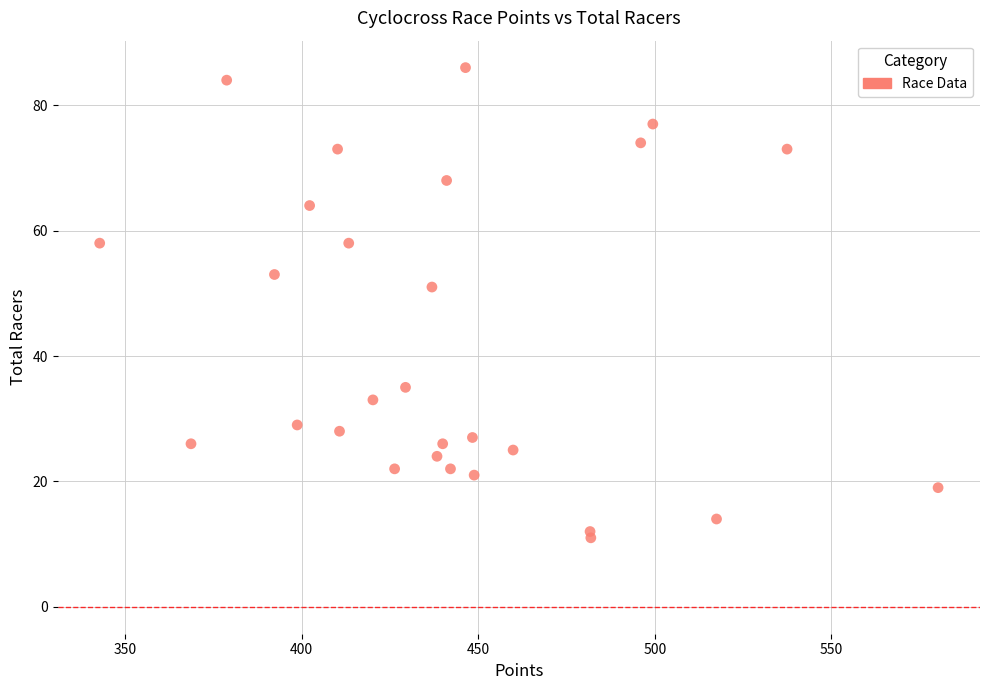

What Y value in the scatter plot is closest to 48?

51